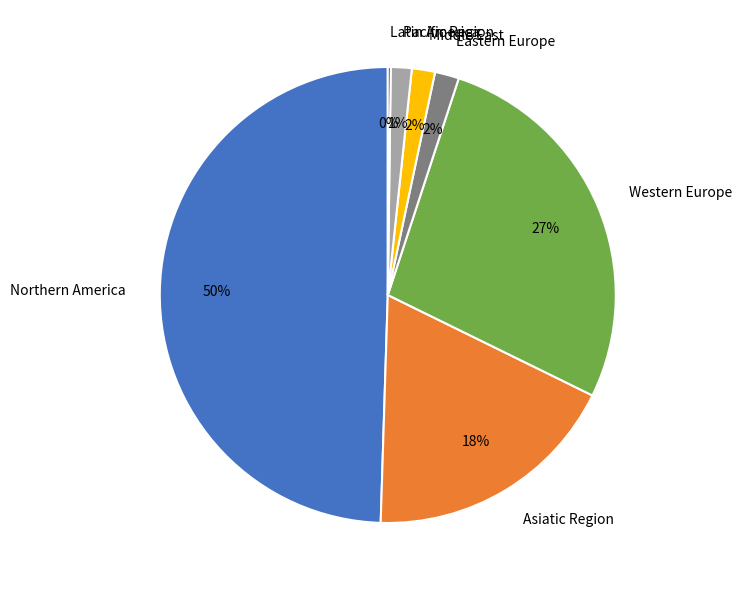

To the nearest percent, what portion does Western Europe represent?

27%